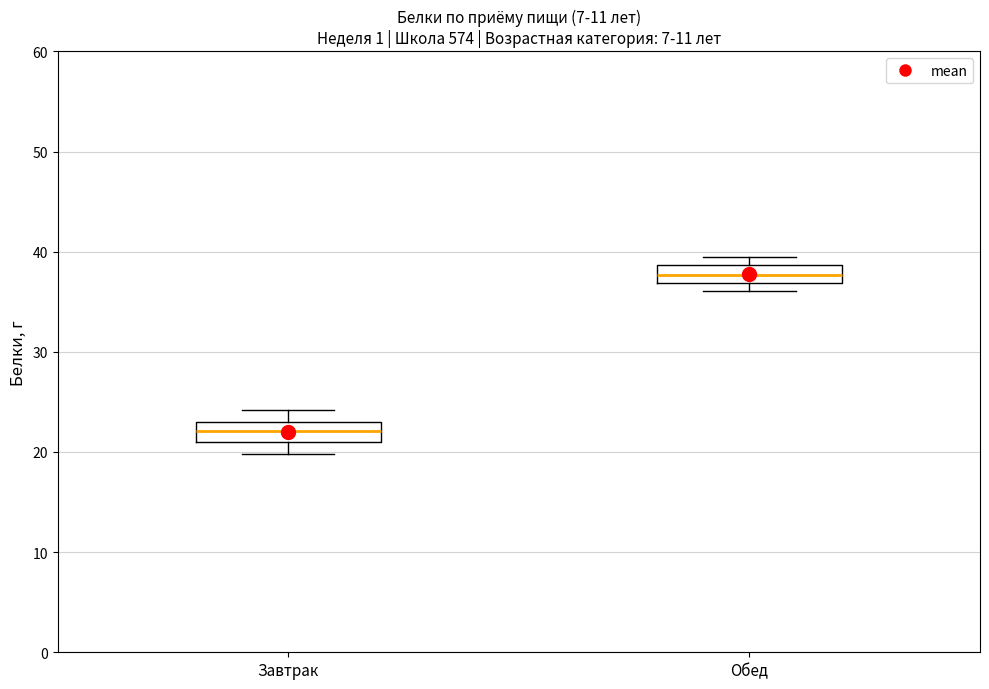

Reading left to right, read every box against the y-axis: the position of its median line, the range the box covers, and the ends of its whiskers. The values are not printed on the chart, so give them approximately, as read against the axis.

Завтрак: median 22, box 21 to 23, whiskers 20 to 24
Обед: median 38, box 37 to 39, whiskers 36 to 40